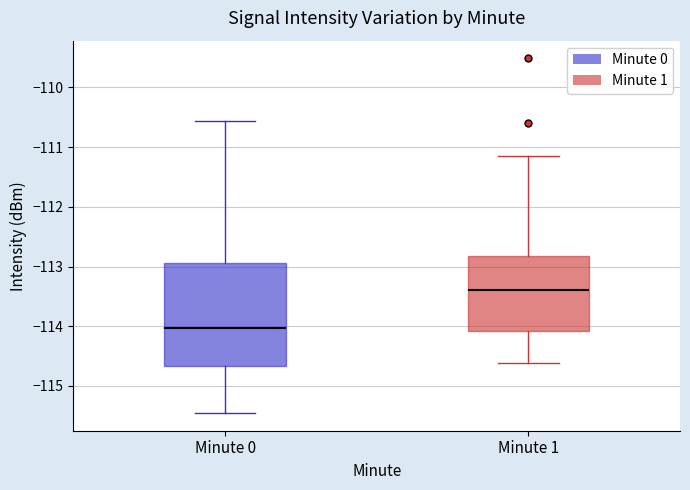

Where is the lower edge of the box for Minute 0 on the y-axis? The values are not printed on the chart, so give them approximately, as read against the axis.

-114.7